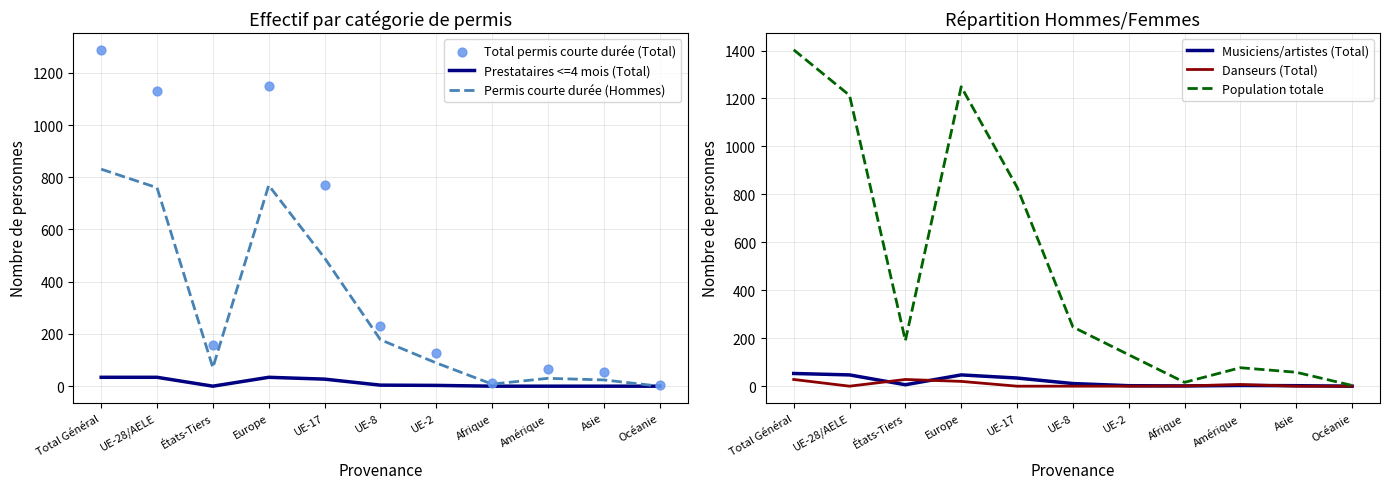

At how many categories does at least one series exceed 780?

4